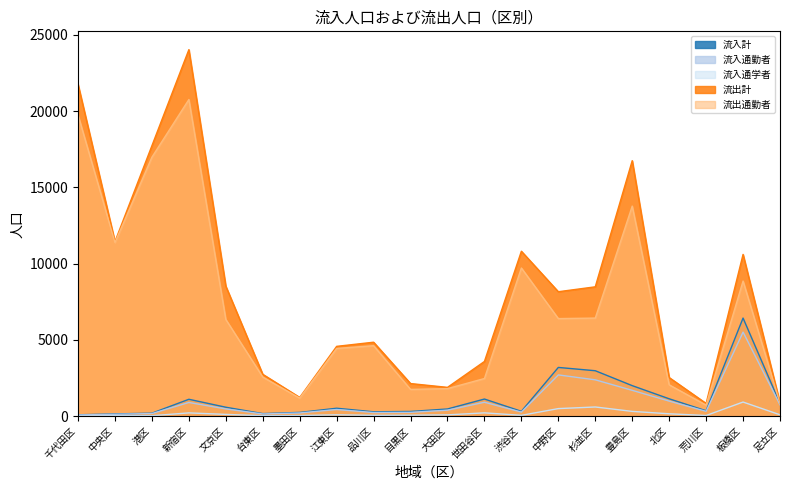

Count the number of data series in this chart.

5